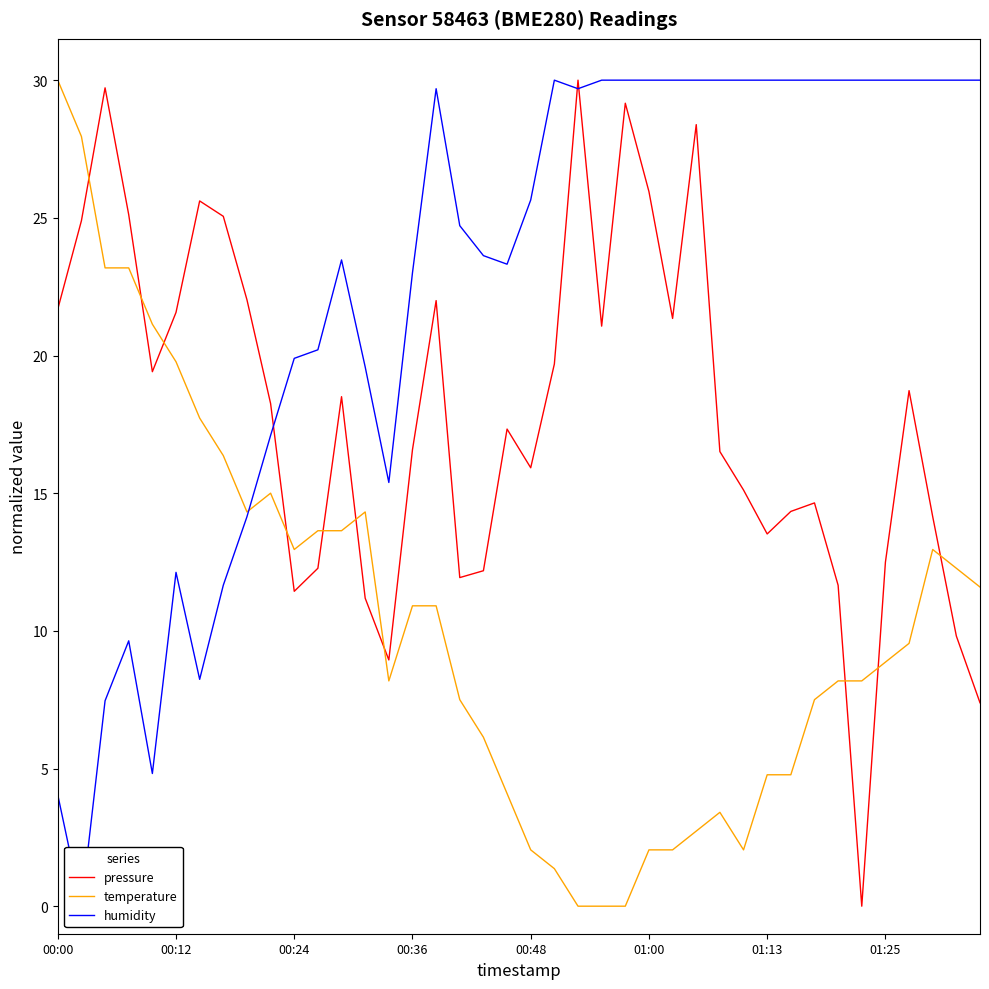

True or false: pressure has a value of 14.1 at 37.

True